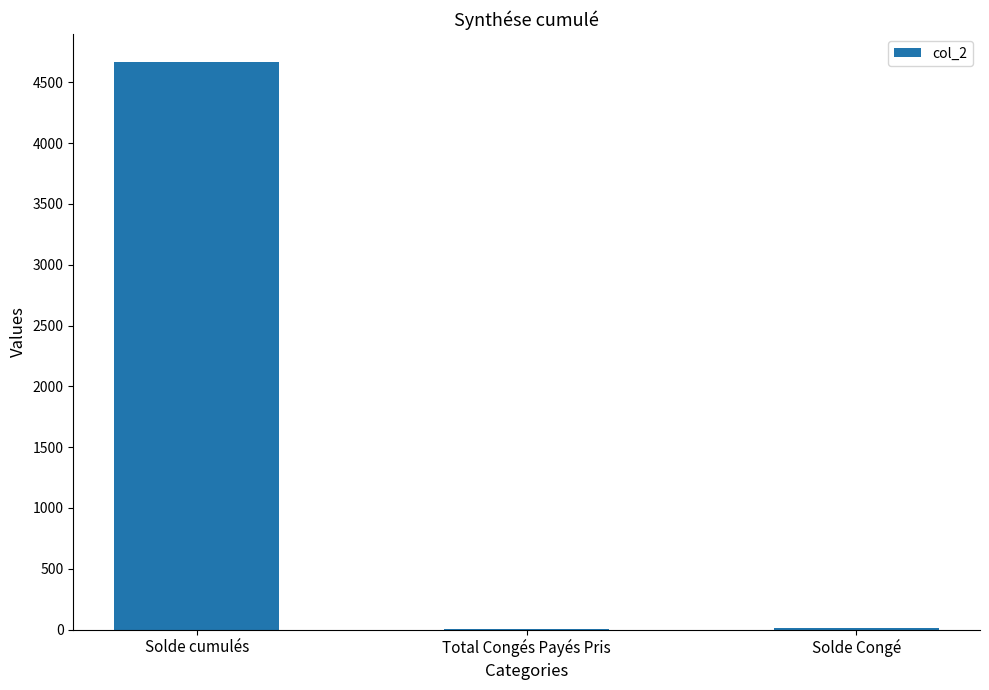

Which has a higher value, Solde Congé or Solde cumulés?

Solde cumulés